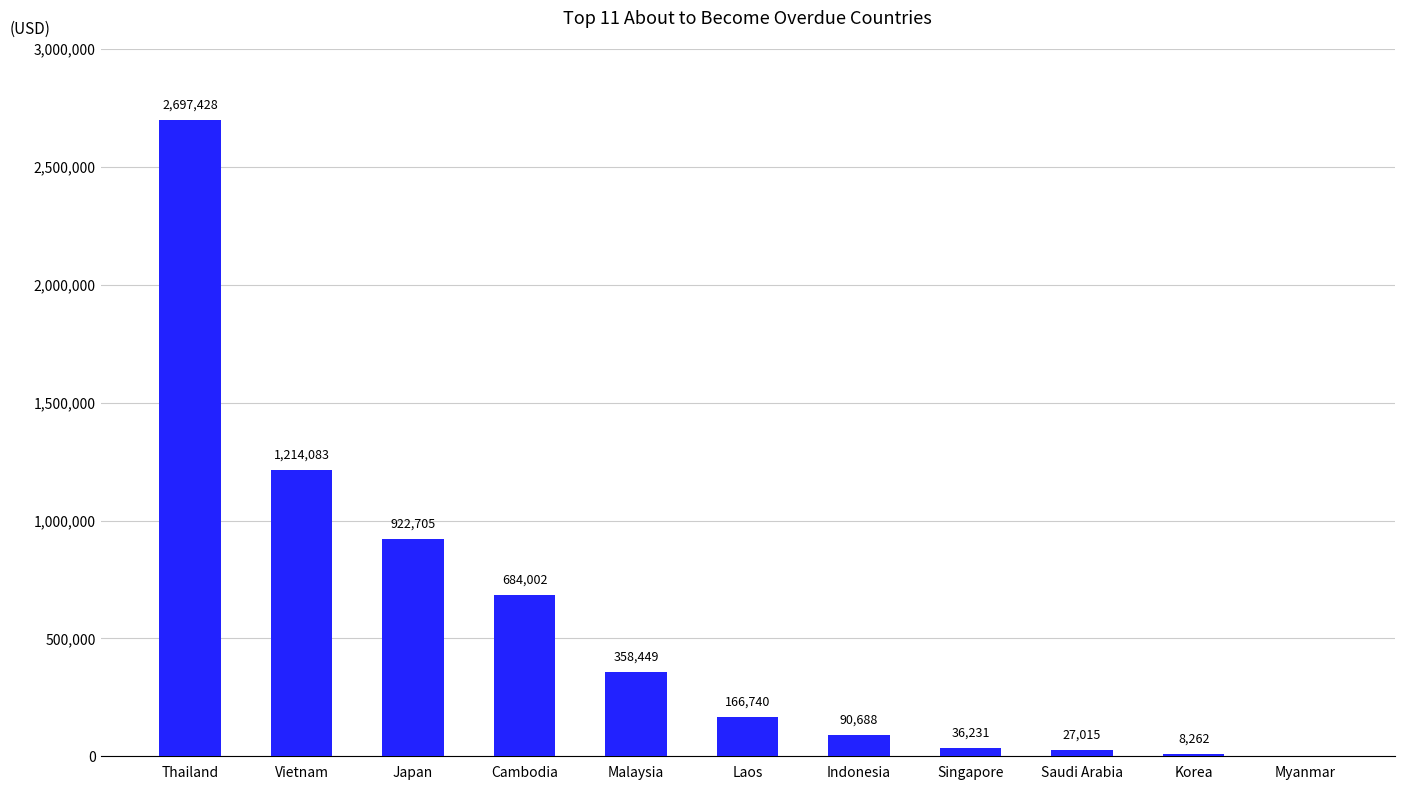

What is the maximum value shown in the chart?

2697428.1